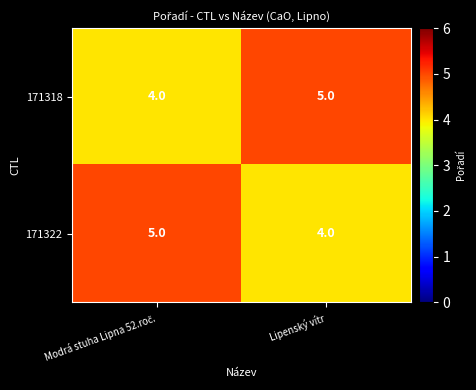

Count the number of categories in the chart.

2